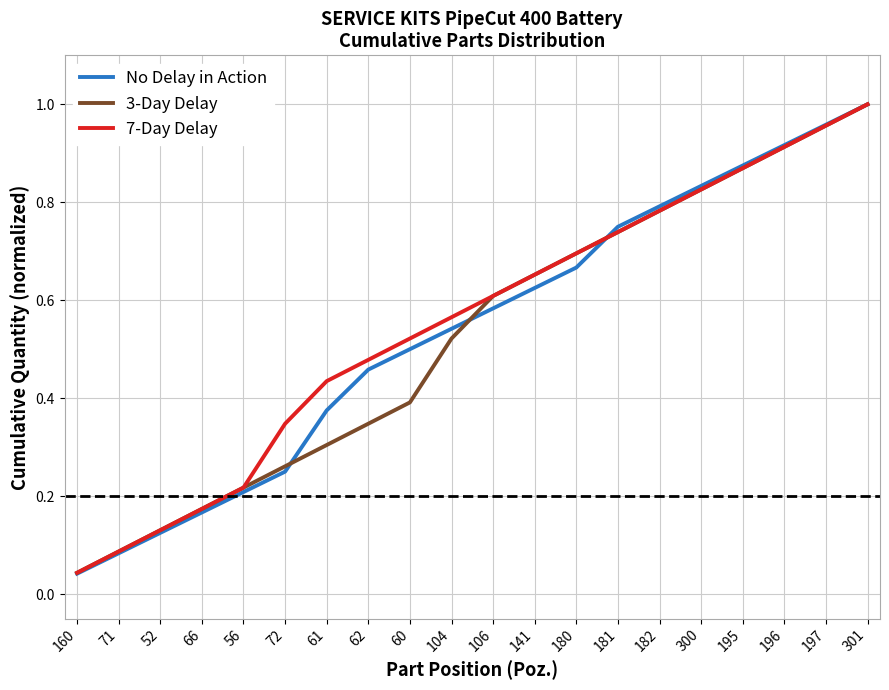

What position from the right is 300?

5